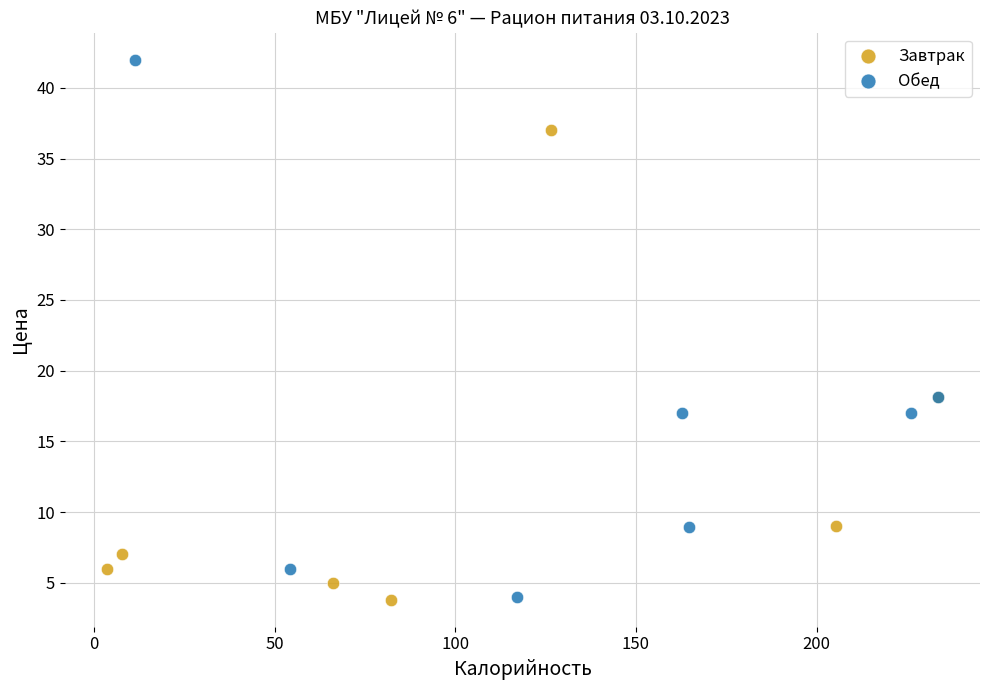

Which series has the largest Y range (max minus min)?

Обед